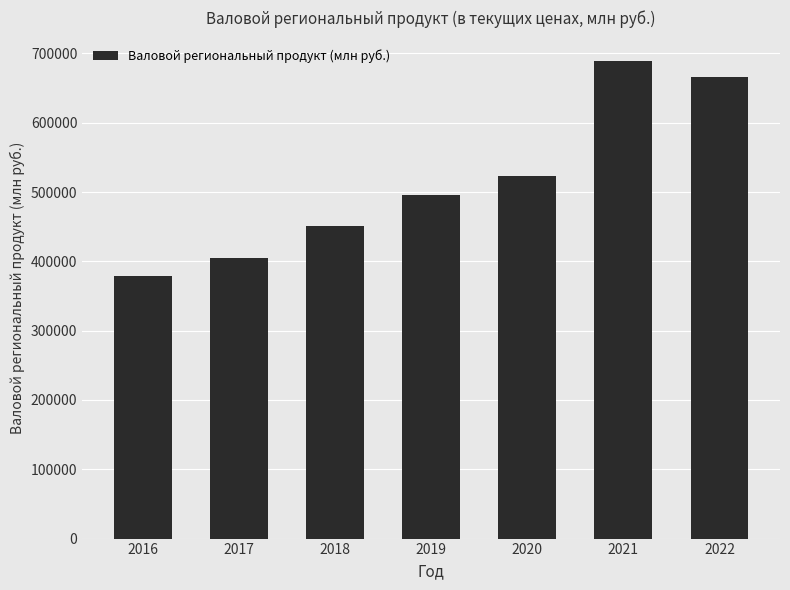

What is the change in value from 2016 to 2022?

+286461.2